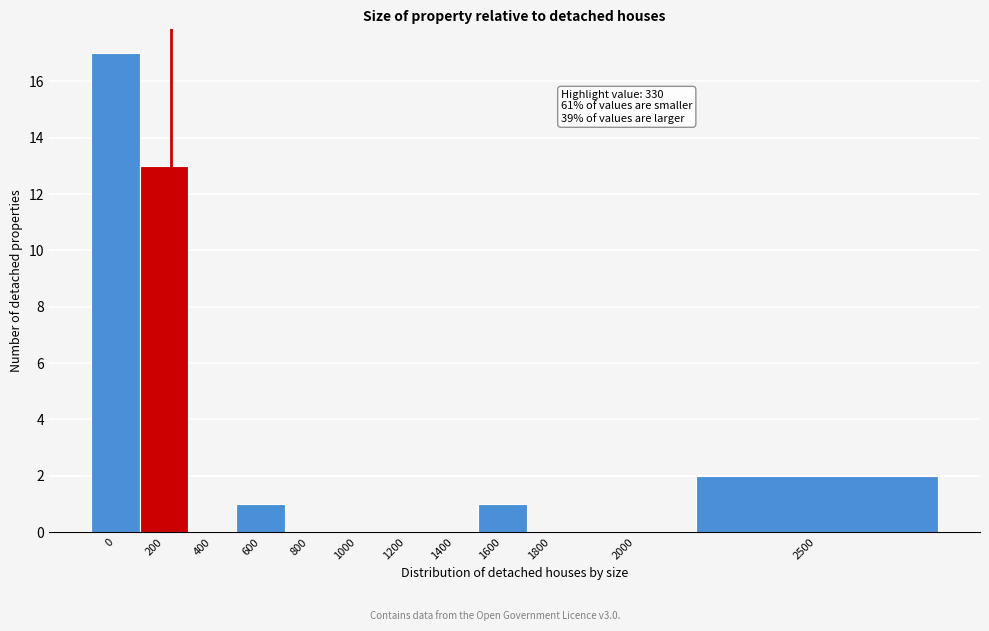

Reading left to right, extract all data points from this chart.

0=17	200=13	400=0	600=1	800=0	1000=0	1200=0	1400=0	1600=1	1800=0	2000=0	2500=2